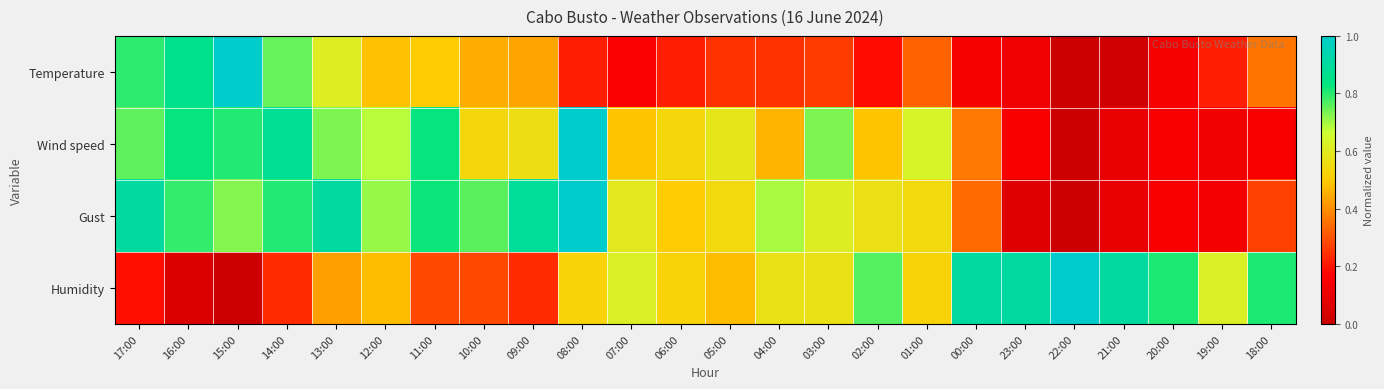

How many data points does each series have?

24